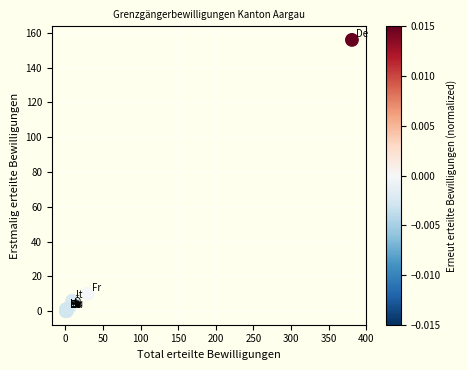

What Y value in the scatter plot is closest to 78?

10